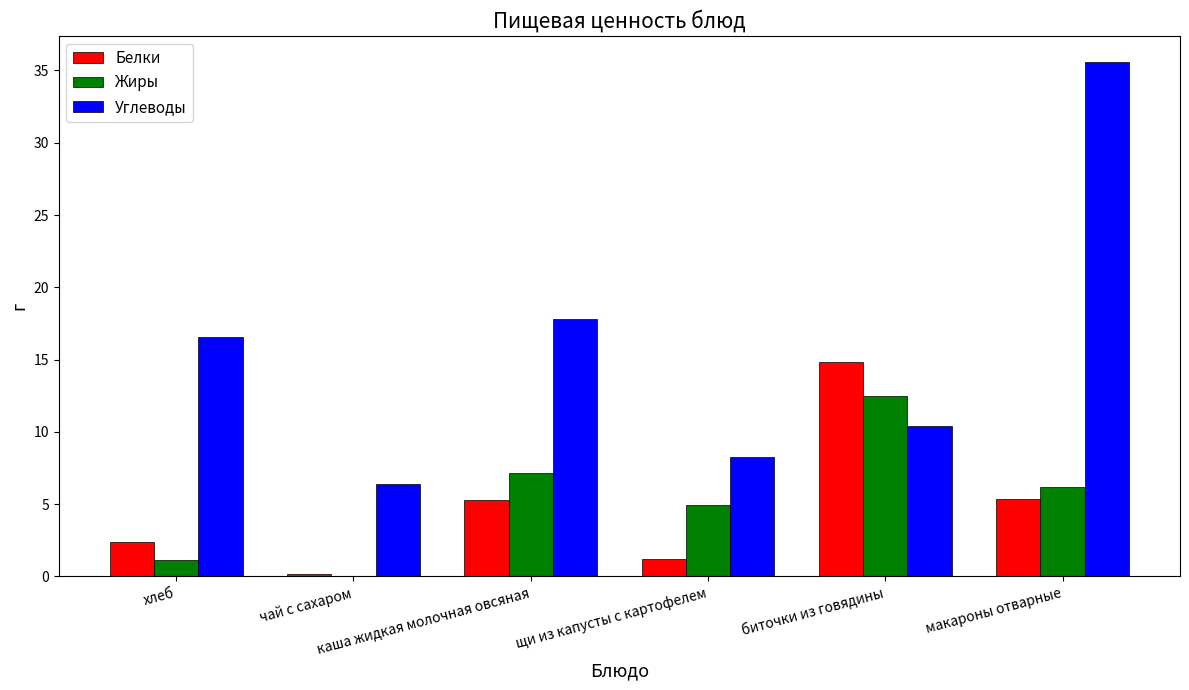

Which series has the largest total across all categories?

Углеводы